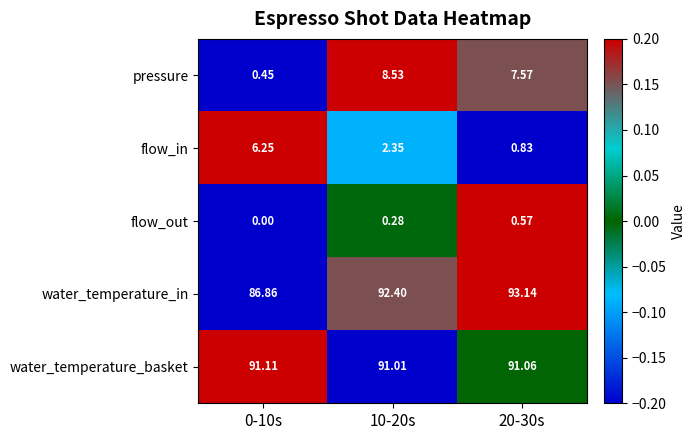

How many data points does each series have?

3